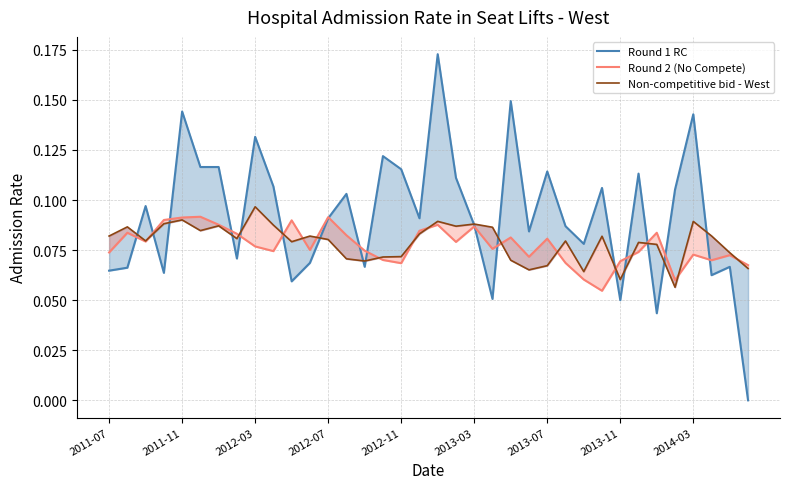

Which series has the largest total across all categories?

Round 1 RC